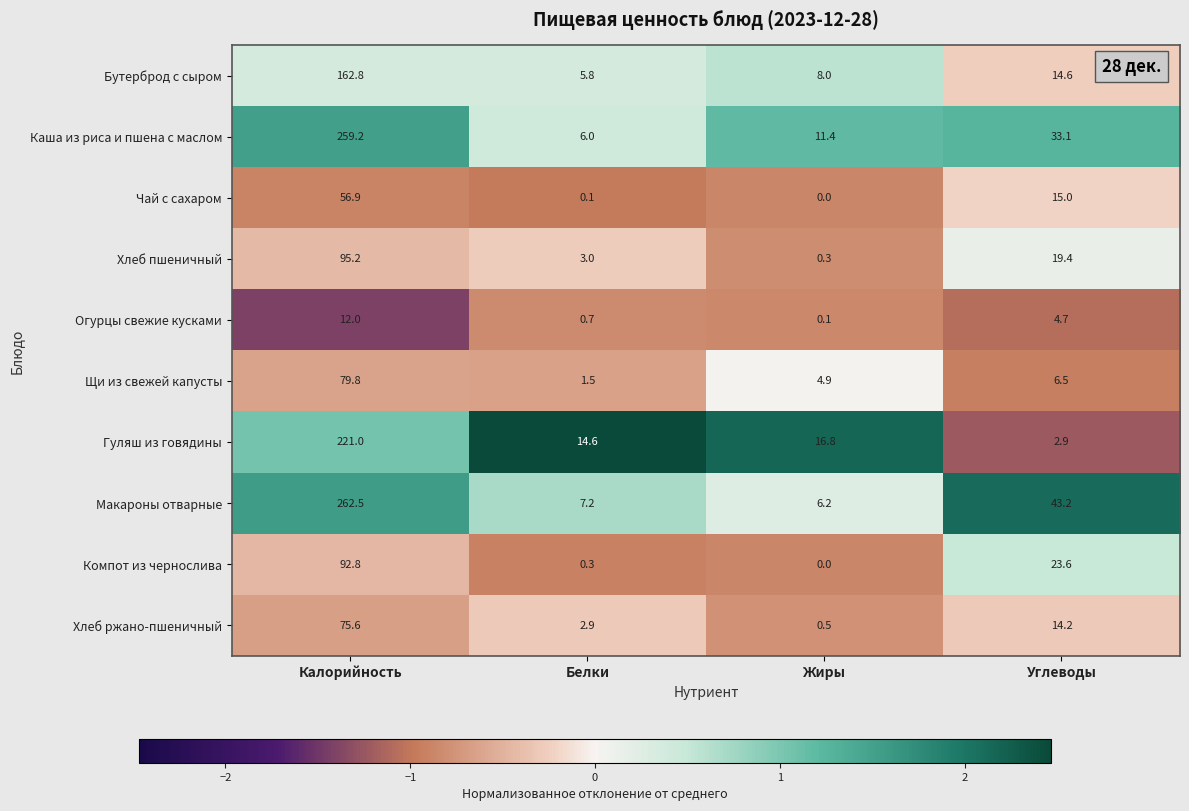

Rank the series at Калорийность from highest to lowest value.

Макароны отварные, Каша из риса и пшена с маслом, Гуляш из говядины, Бутерброд с сыром, Хлеб пшеничный, Компот из чернослива, Щи из свежей капусты, Хлеб ржано-пшеничный, Чай с сахаром, Огурцы свежие кусками